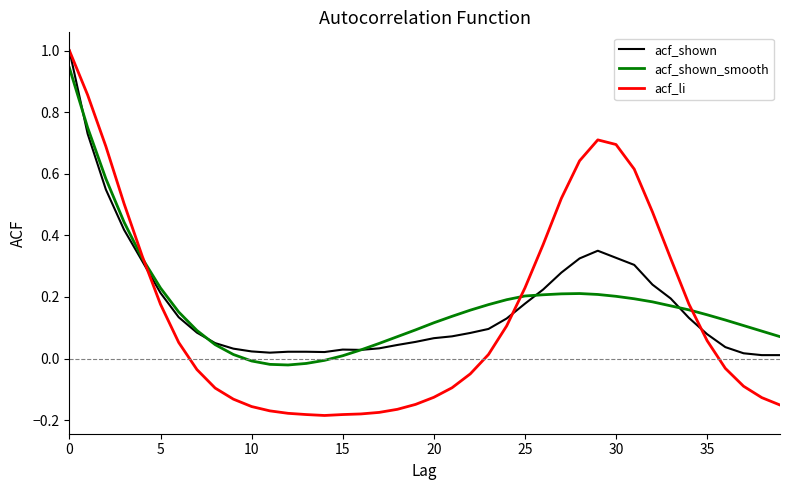

What is the maximum value for acf_li?

1.0